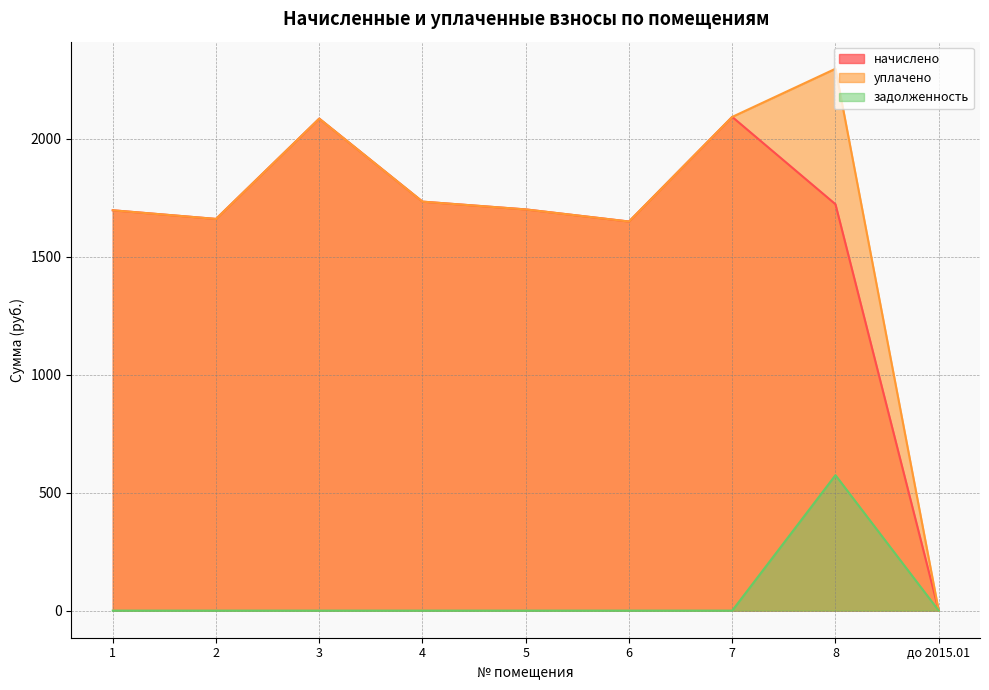

What is the sum of the начислено values at 3 and 1?

3783.3